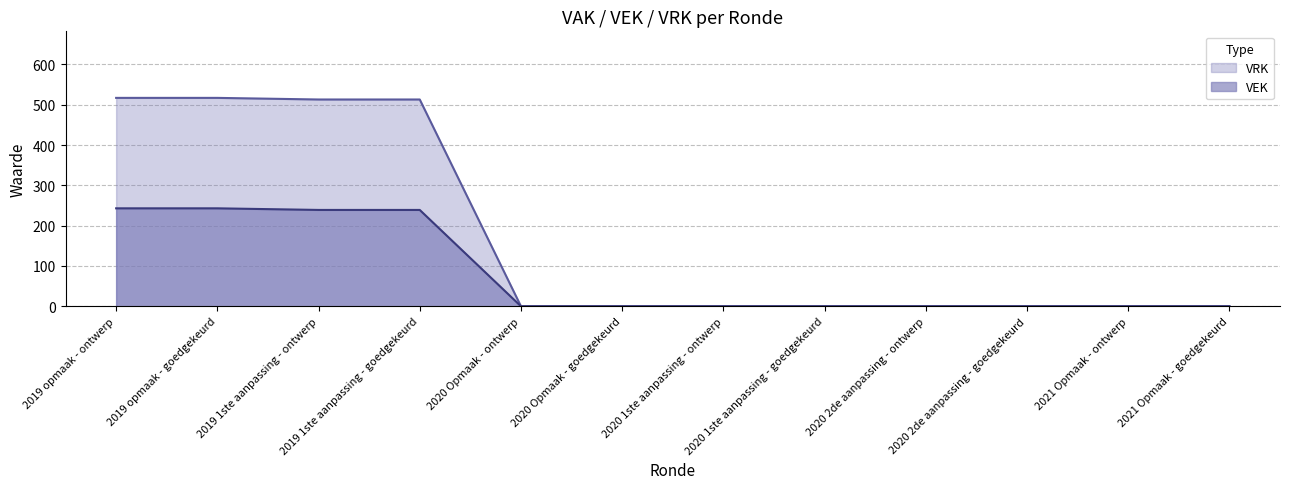

Reading left to right, extract all data points from this chart.

VEK: 2019 opmaak - ontwerp=243	2019 opmaak - goedgekeurd=243	2019 1ste aanpassing - ontwerp=239	2019 1ste aanpassing - goedgekeurd=239	2020 Opmaak - ontwerp=0	2020 Opmaak - goedgekeurd=0	2020 1ste aanpassing - ontwerp=0	2020 1ste aanpassing - goedgekeurd=0	2020 2de aanpassing - ontwerp=0	2020 2de aanpassing - goedgekeurd=0	2021 Opmaak - ontwerp=0	2021 Opmaak - goedgekeurd=0
VRK: 2019 opmaak - ontwerp=517	2019 opmaak - goedgekeurd=517	2019 1ste aanpassing - ontwerp=513	2019 1ste aanpassing - goedgekeurd=513	2020 Opmaak - ontwerp=0	2020 Opmaak - goedgekeurd=0	2020 1ste aanpassing - ontwerp=0	2020 1ste aanpassing - goedgekeurd=0	2020 2de aanpassing - ontwerp=0	2020 2de aanpassing - goedgekeurd=0	2021 Opmaak - ontwerp=0	2021 Opmaak - goedgekeurd=0